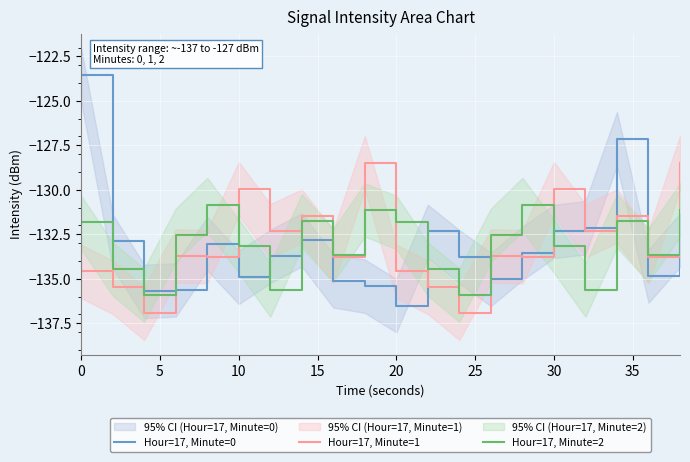

True or false: Hour=17, Minute=0 has more than 0 points higher than both neighbors.

True